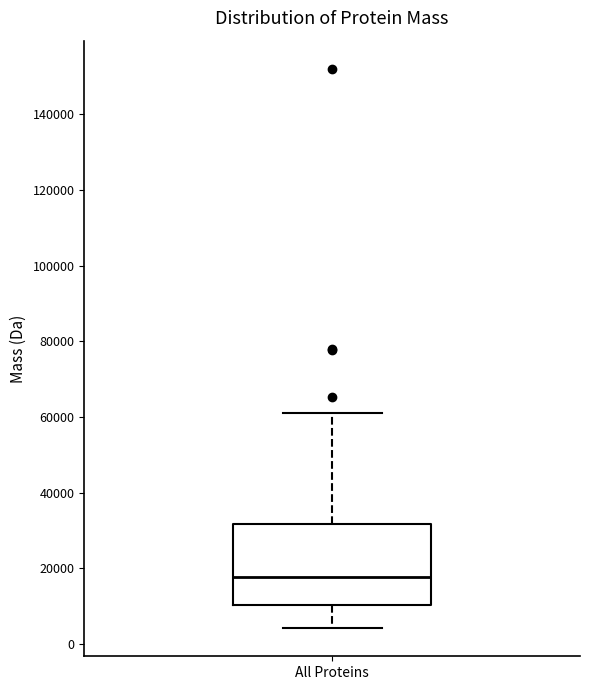

Read this box plot against the y-axis: the position of the median line, the range covered by the box, and the ends of both whiskers. The values are not printed on the chart, so give them approximately, as read against the axis.

median 18000, box 10000 to 32000, whiskers 4000 to 62000